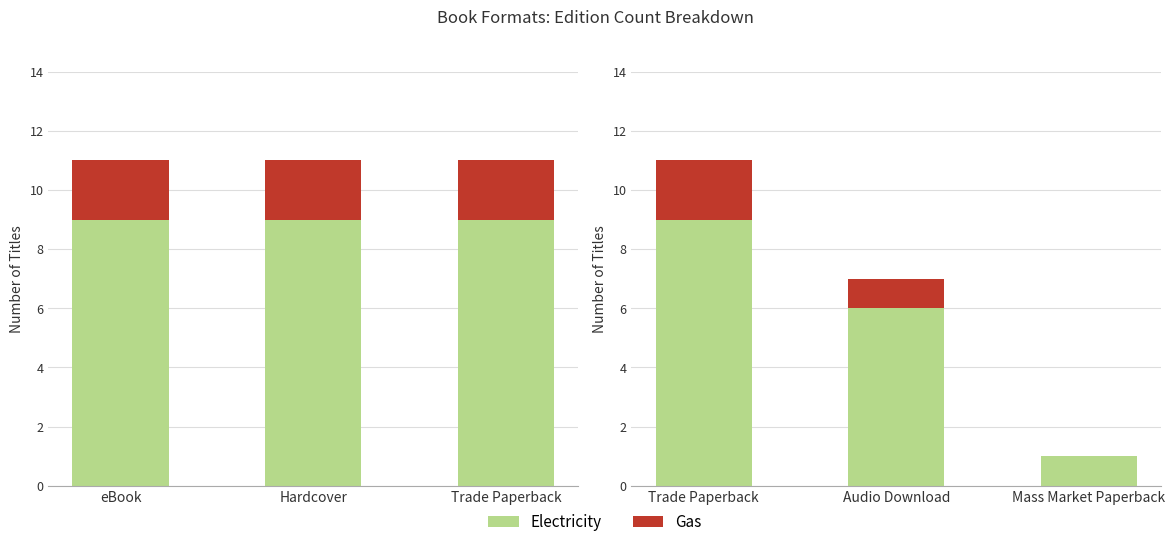

True or false: Electricity has a value of 2 at Audio Download.

False